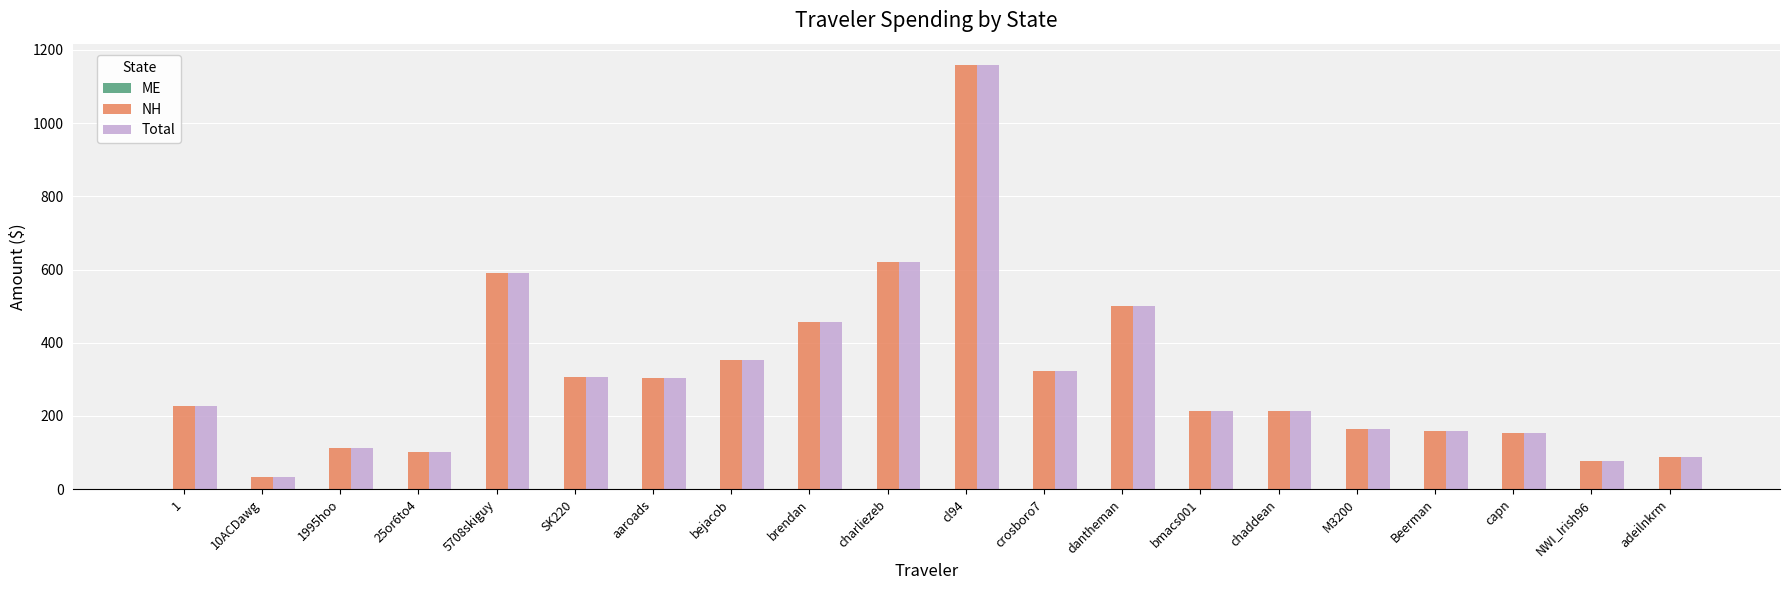

What is the maximum value shown in the chart?

1159.1